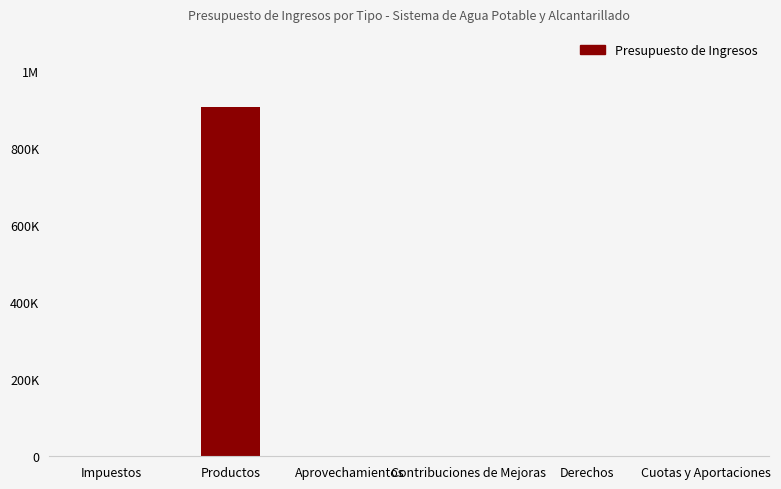

True or false: the data shows 0.0 at Aprovechamientos.

True